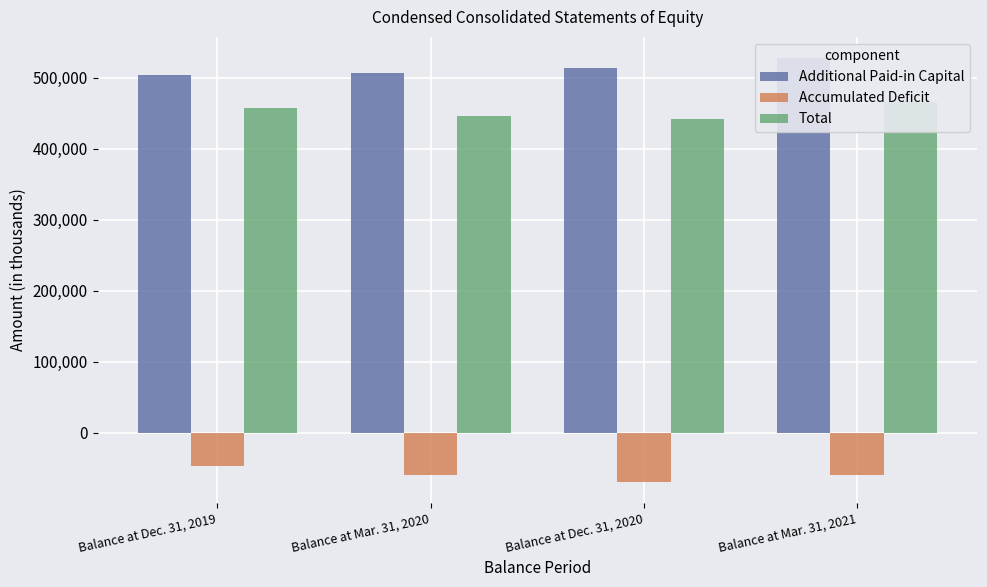

Which series has the widest spread of values?

Total